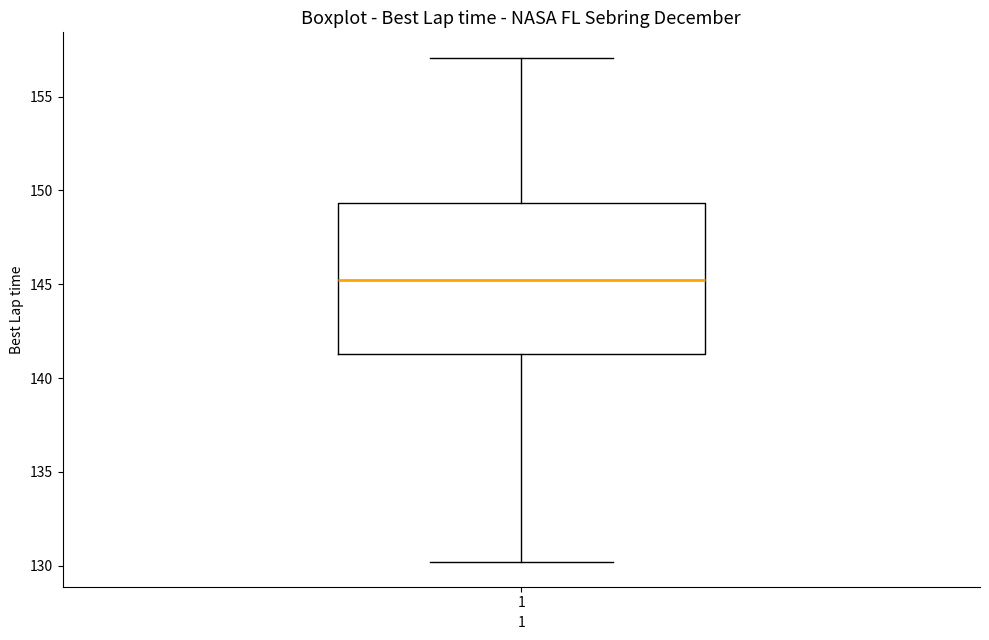

Read this box plot against the y-axis: the position of the median line, the range covered by the box, and the ends of both whiskers. The values are not printed on the chart, so give them approximately, as read against the axis.

median 145.0, box 141.5 to 149.5, whiskers 130.0 to 157.0